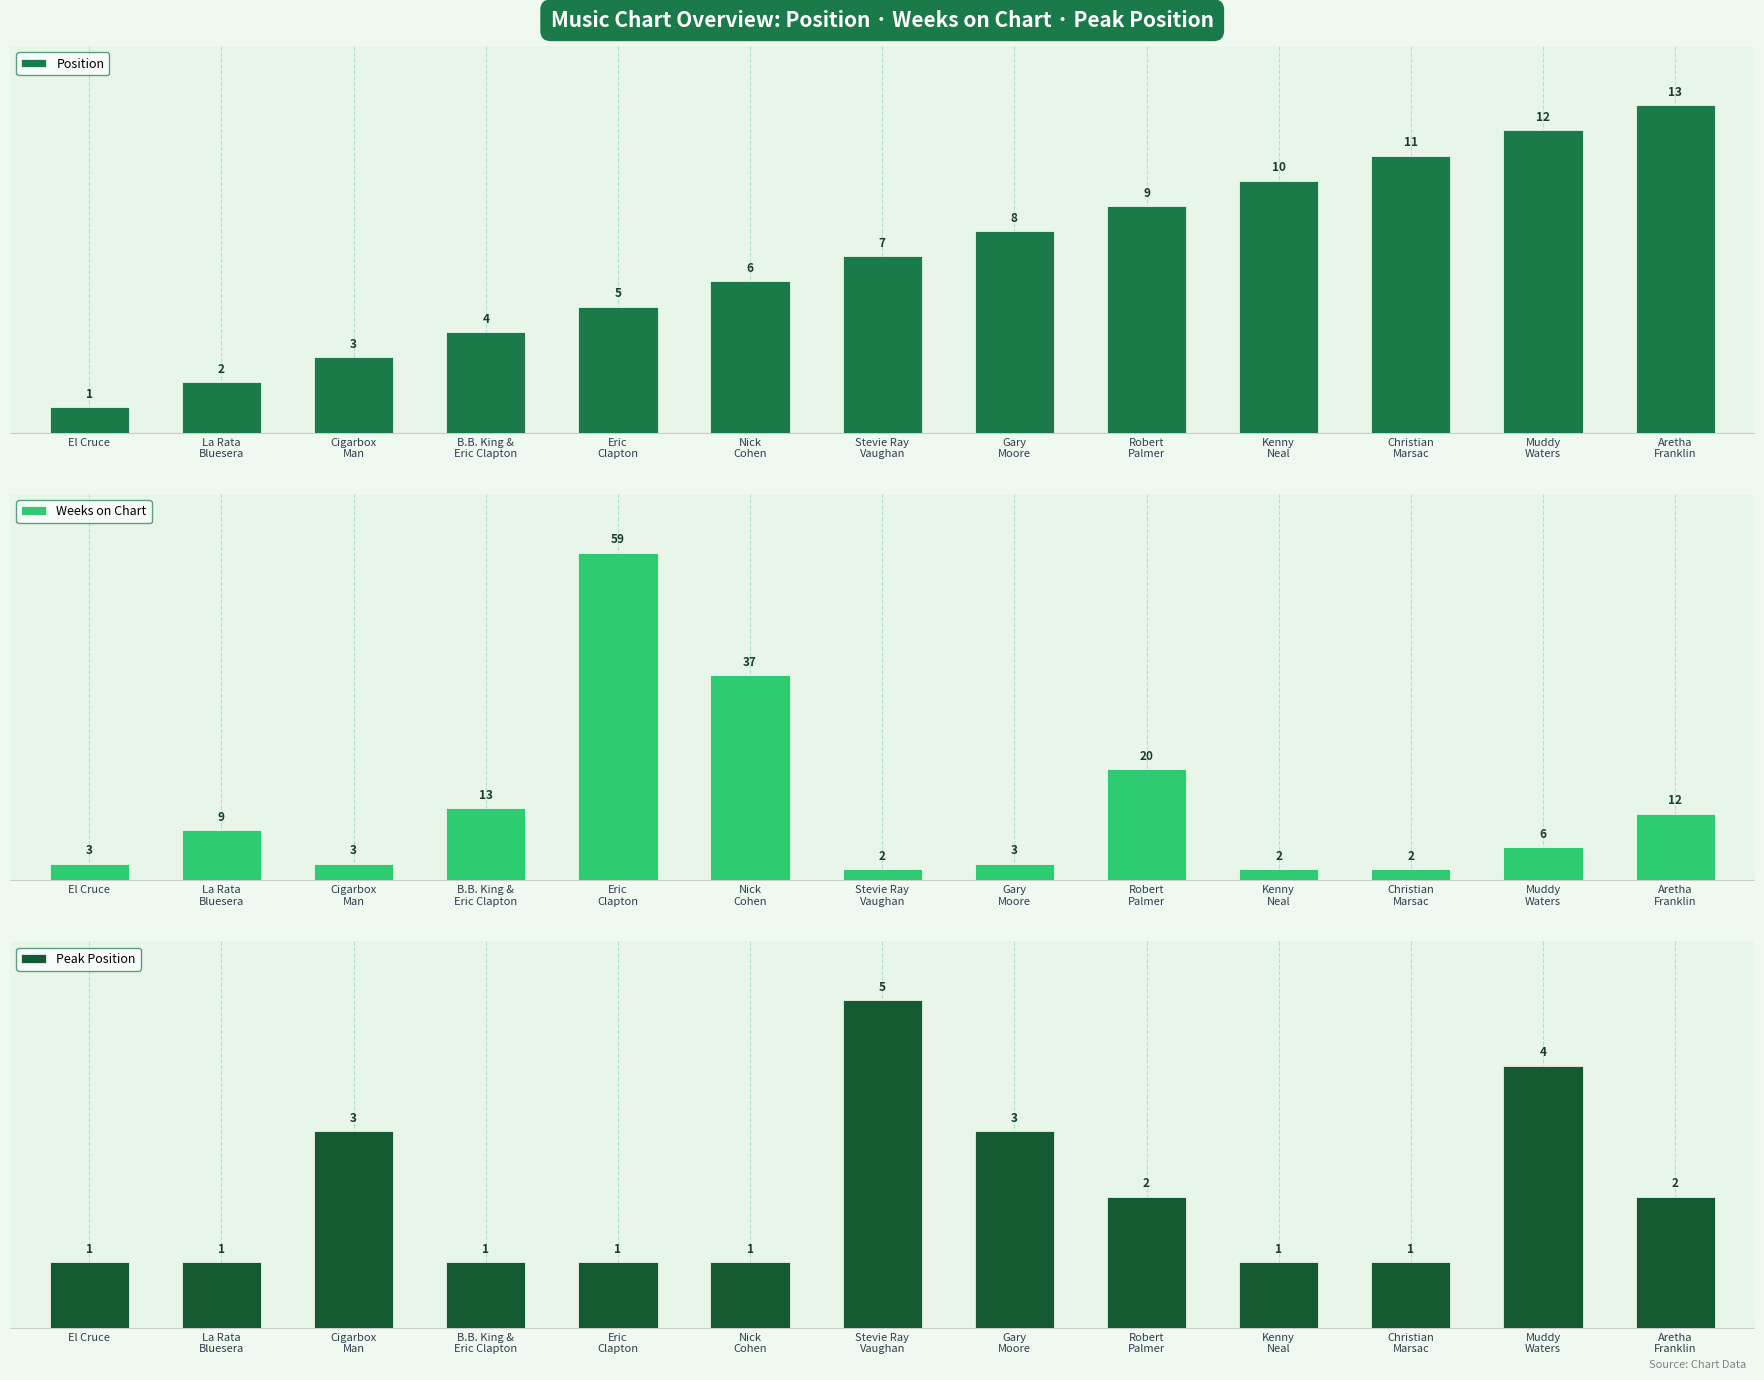

What is the sum of the Weeks on Chart values at El Cruce and Gary
Moore?

6